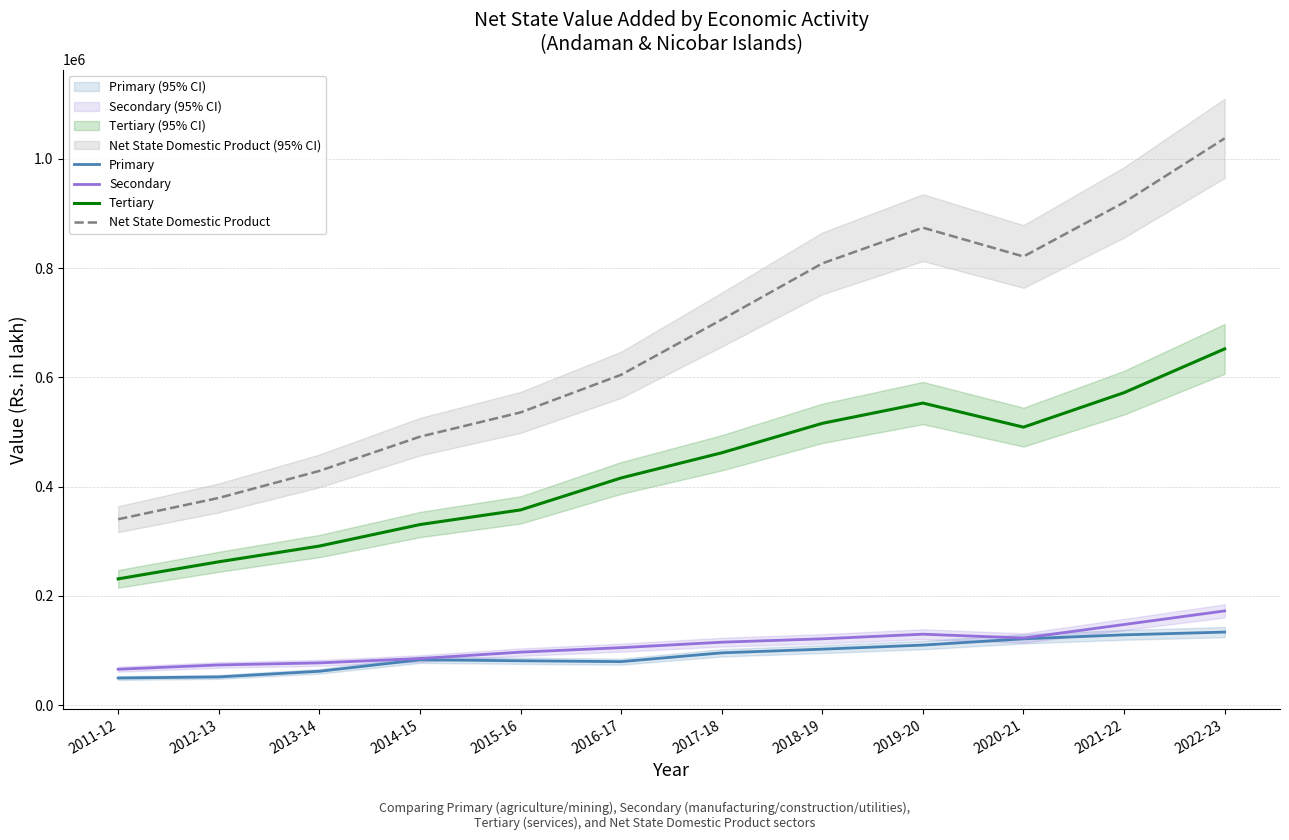

How many interior local valleys does the Secondary series have?

1